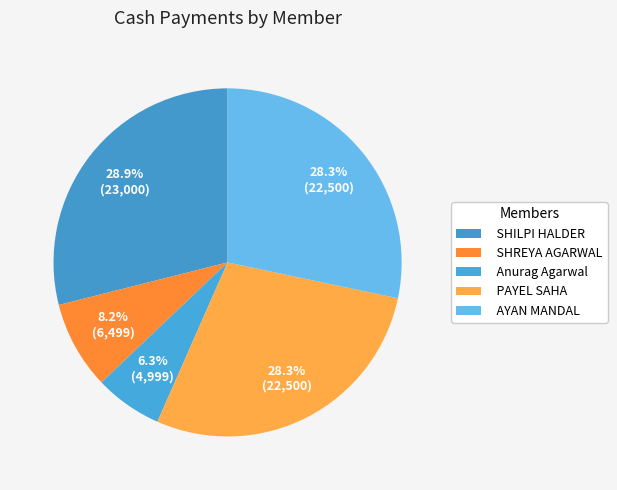

To the nearest percent, what is the difference between the PAYEL SAHA and Anurag Agarwal slice percentages?

22%